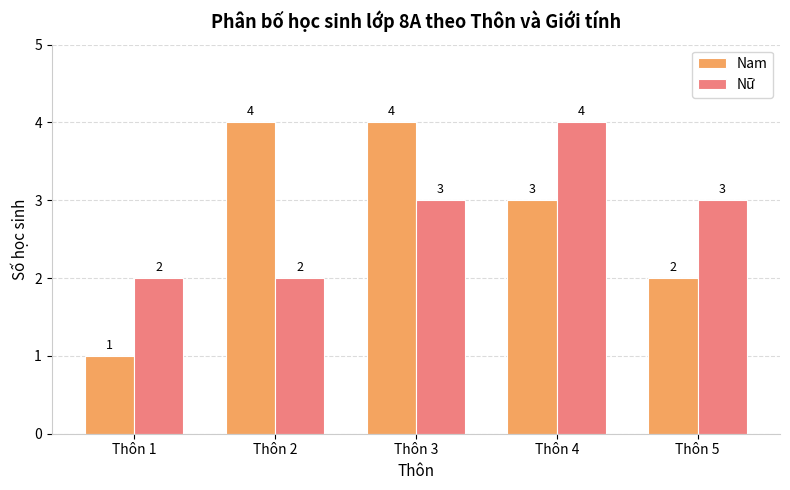

Reading right to left, what are all the values shown in this chart?

Nam: Thôn 5=2	Thôn 4=3	Thôn 3=4	Thôn 2=4	Thôn 1=1
Nữ: Thôn 5=3	Thôn 4=4	Thôn 3=3	Thôn 2=2	Thôn 1=2